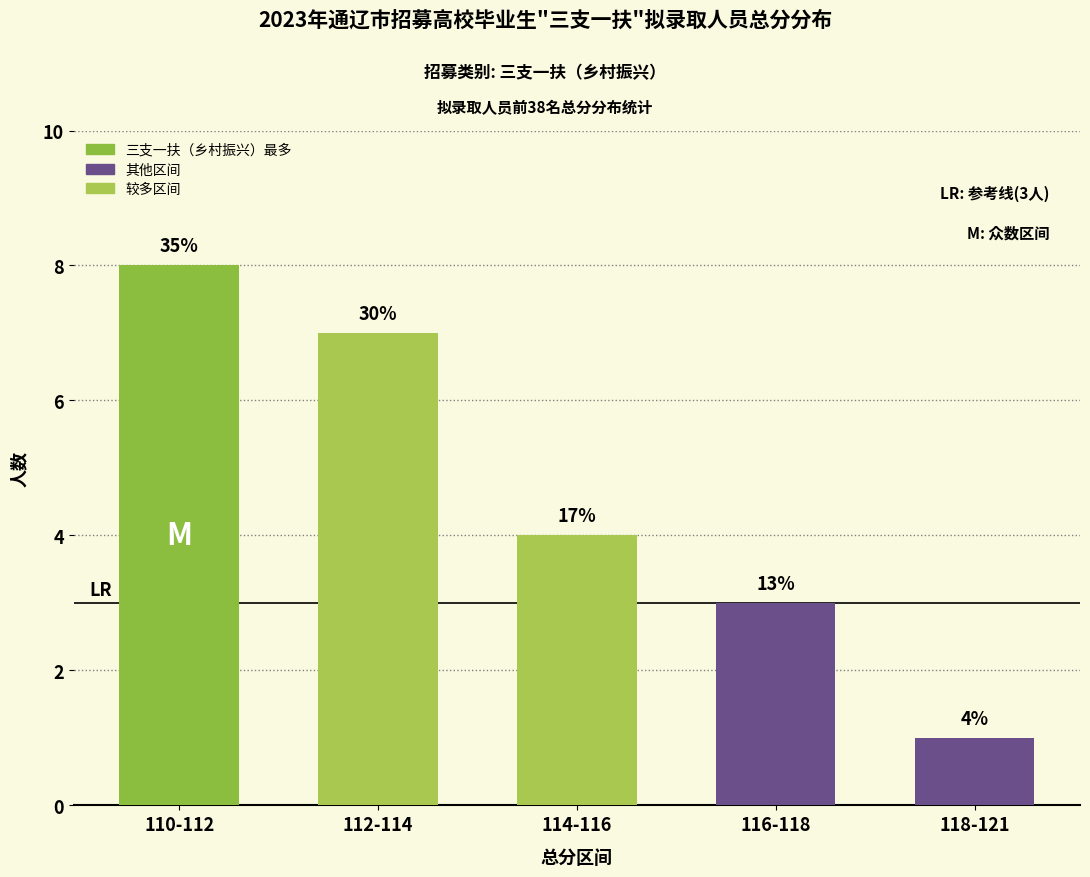

What is the difference between the values at 112-114 and 114-116?

3